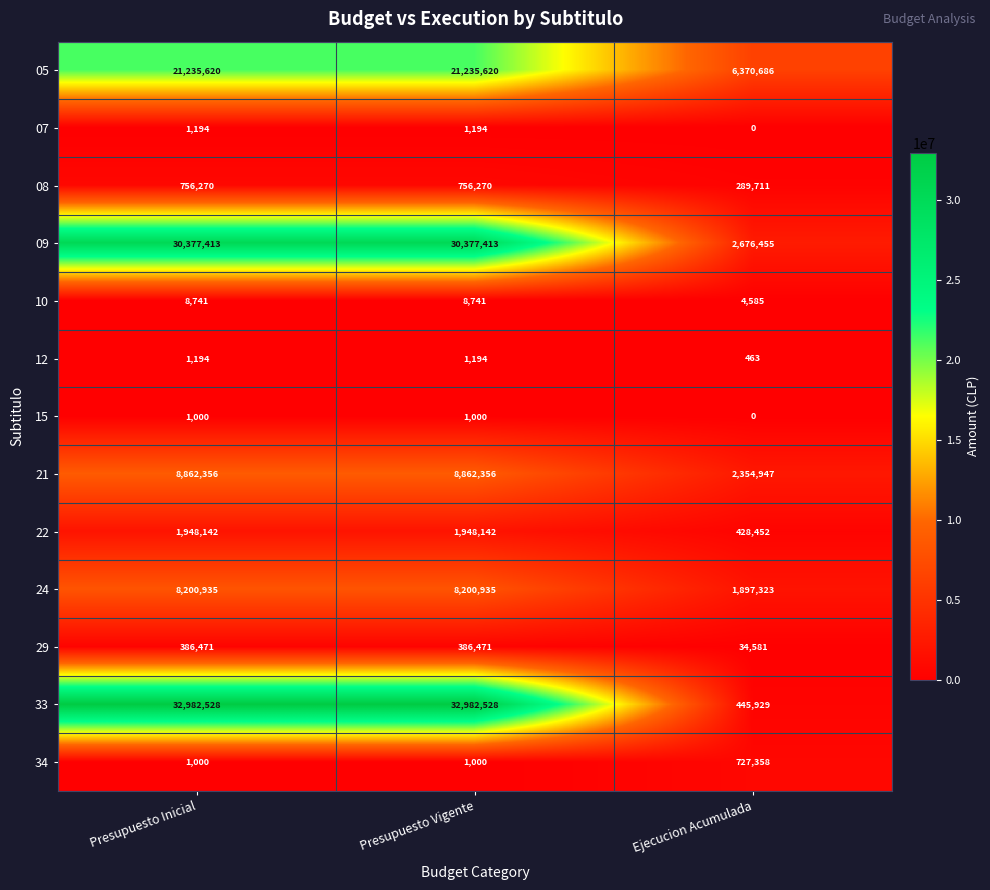

How many 24 values are between 1897323 and 8200935?

3